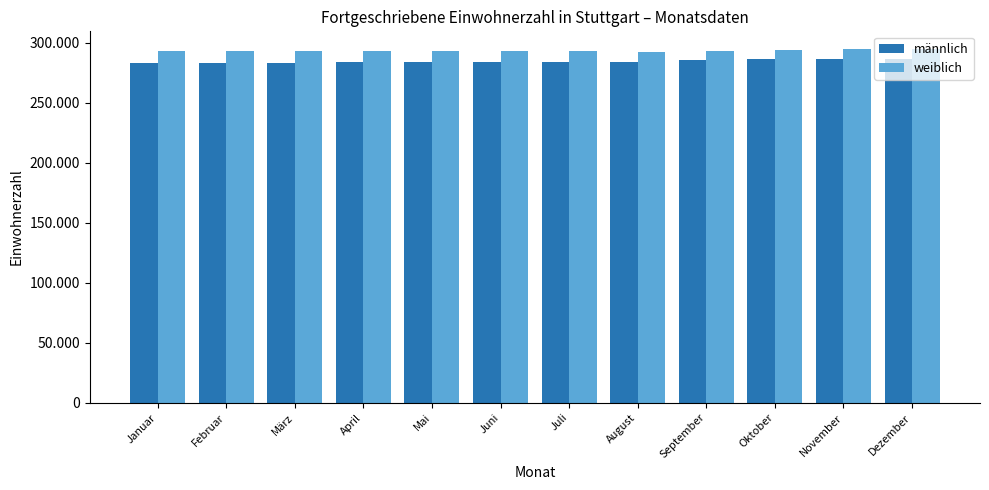

What are all the series names shown in the legend?

männlich, weiblich